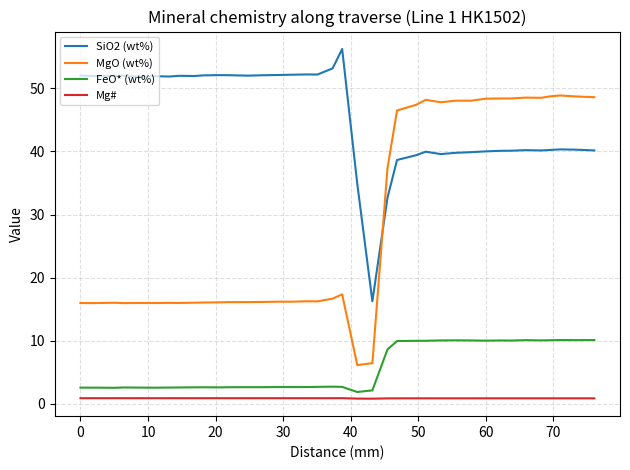

At how many categories does at least one series exceed 7?

38